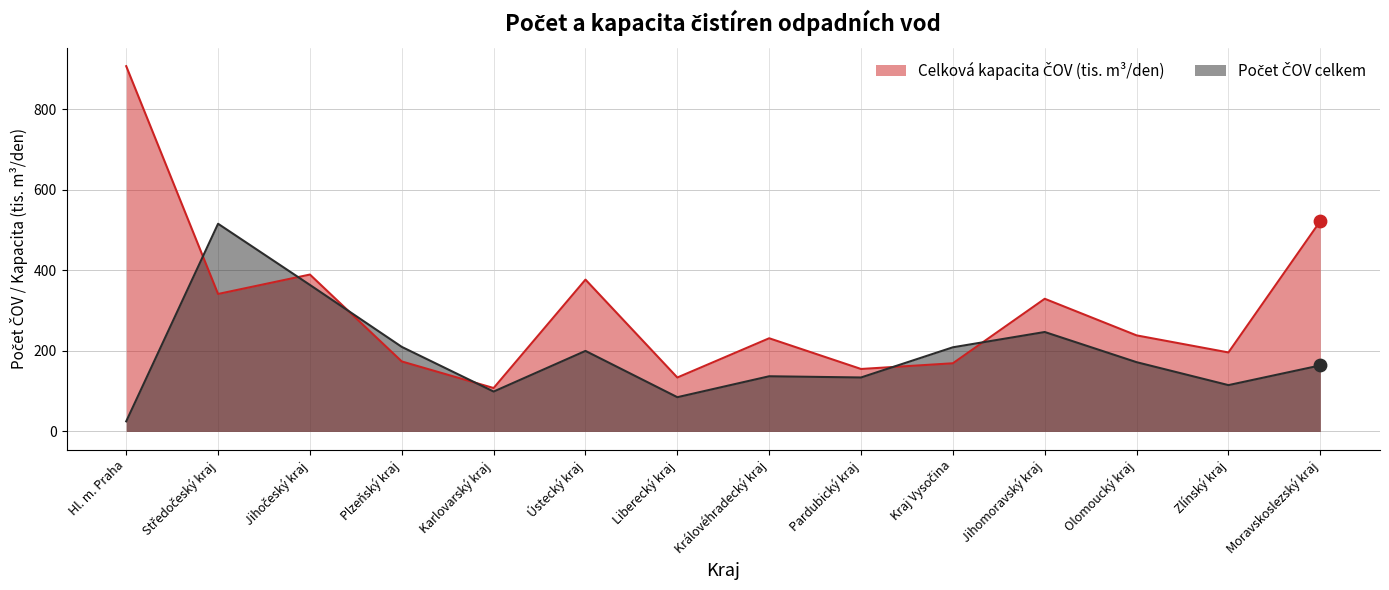

At how many categories does at least one series exceed 803?

1